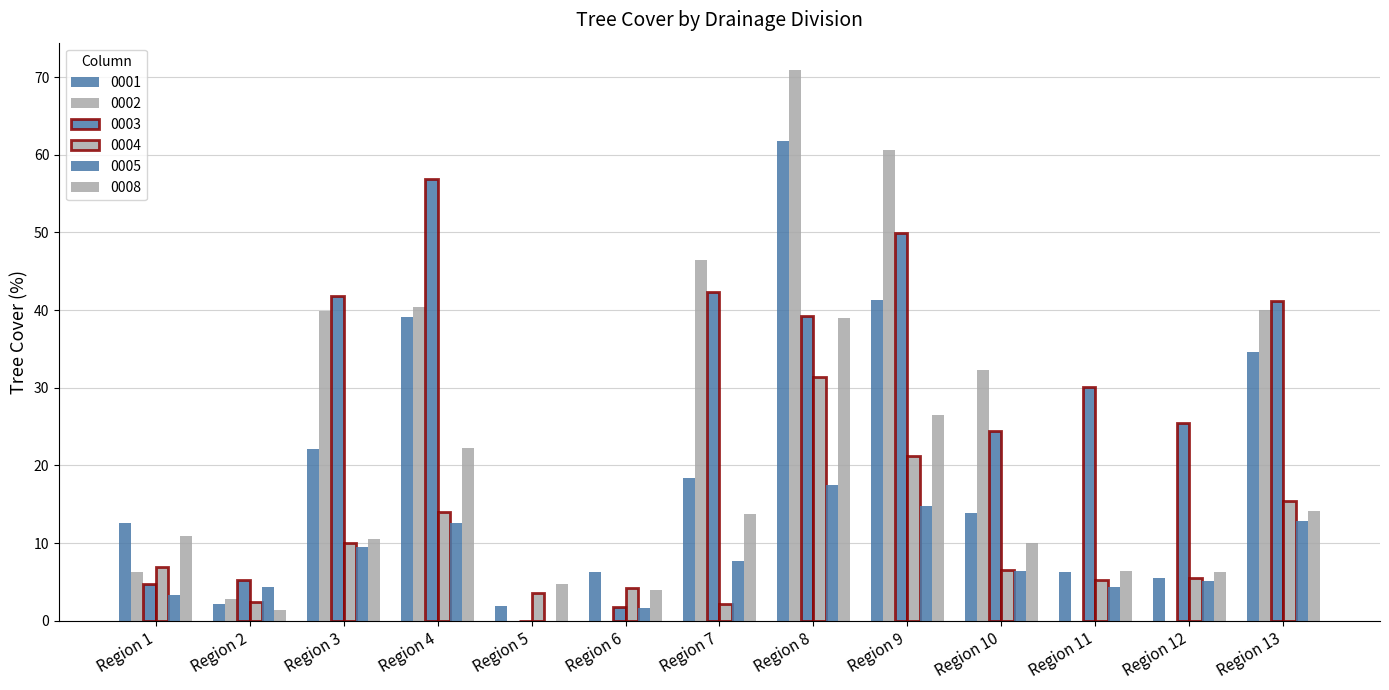

At which label does 0004 first exceed 6?

Region 1